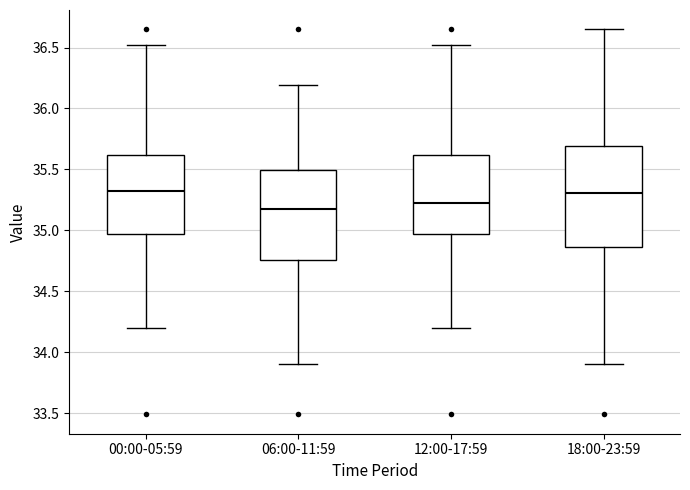

Which box is the tallest, from its lower edge to its upper edge?

18:00-23:59